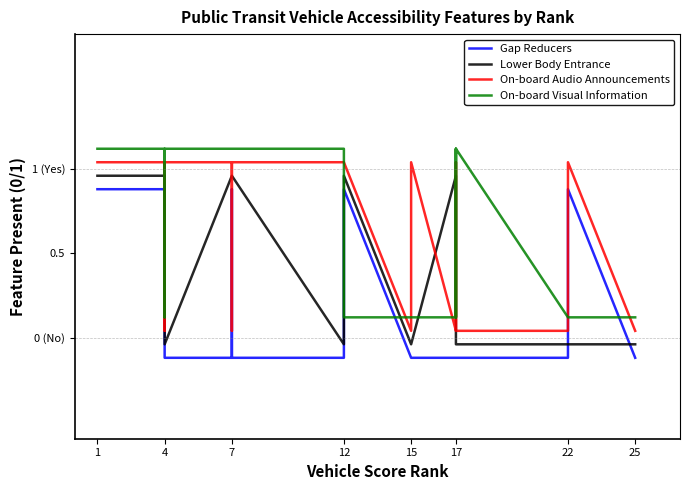

What are all the series names shown in the legend?

Gap Reducers, Lower Body Entrance, On-board Audio Announcements, On-board Visual Information